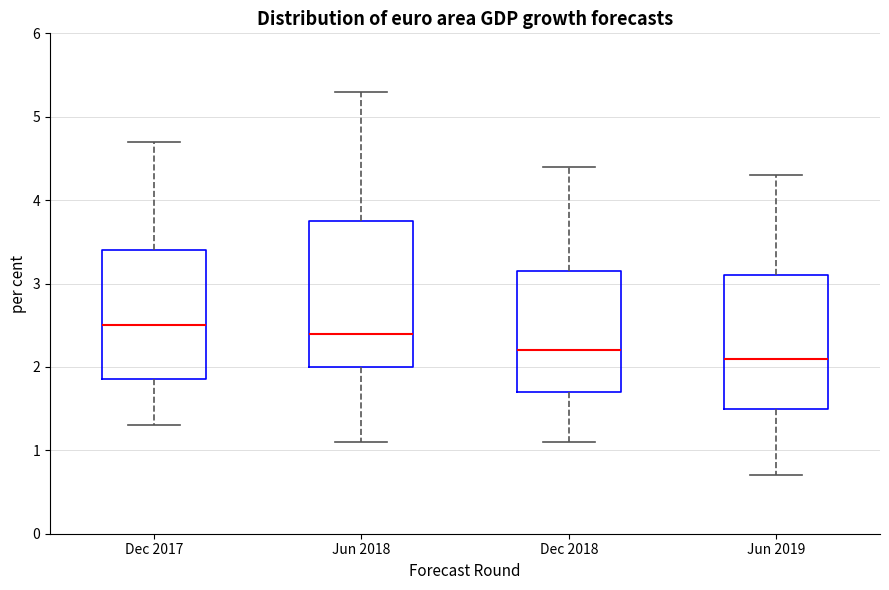

Reading left to right, read every box against the y-axis: the position of its median line, the range the box covers, and the ends of its whiskers. The values are not printed on the chart, so give them approximately, as read against the axis.

Dec 2017: median 2.5, box 1.9 to 3.4, whiskers 1.3 to 4.7
Jun 2018: median 2.4, box 2.0 to 3.8, whiskers 1.1 to 5.3
Dec 2018: median 2.2, box 1.7 to 3.2, whiskers 1.1 to 4.4
Jun 2019: median 2.1, box 1.5 to 3.1, whiskers 0.7 to 4.3